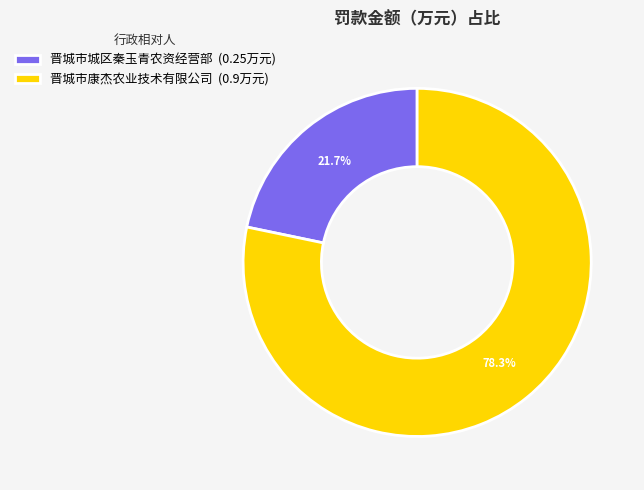

To the nearest percent, what is the average slice percentage?

50%